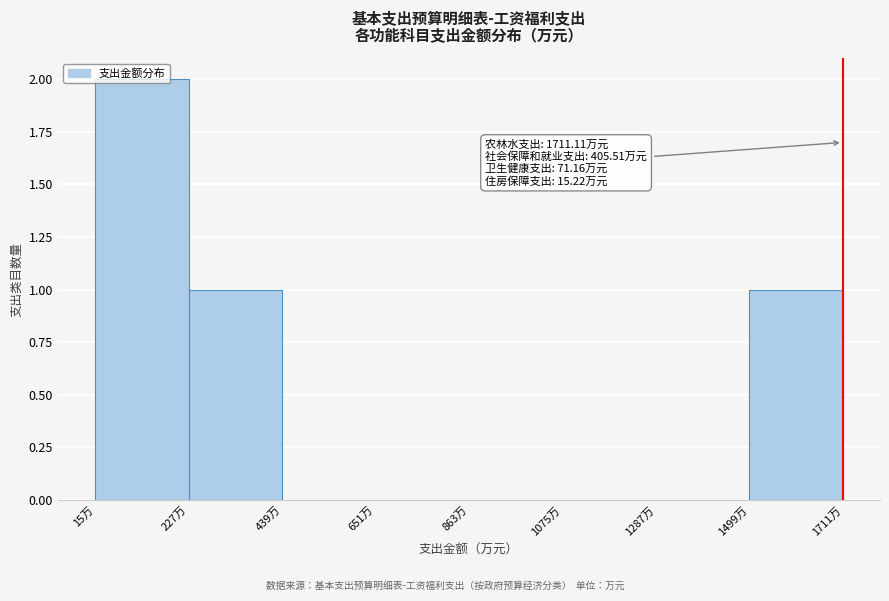

Which range on the x-axis has the tallest bar?

0 to 250